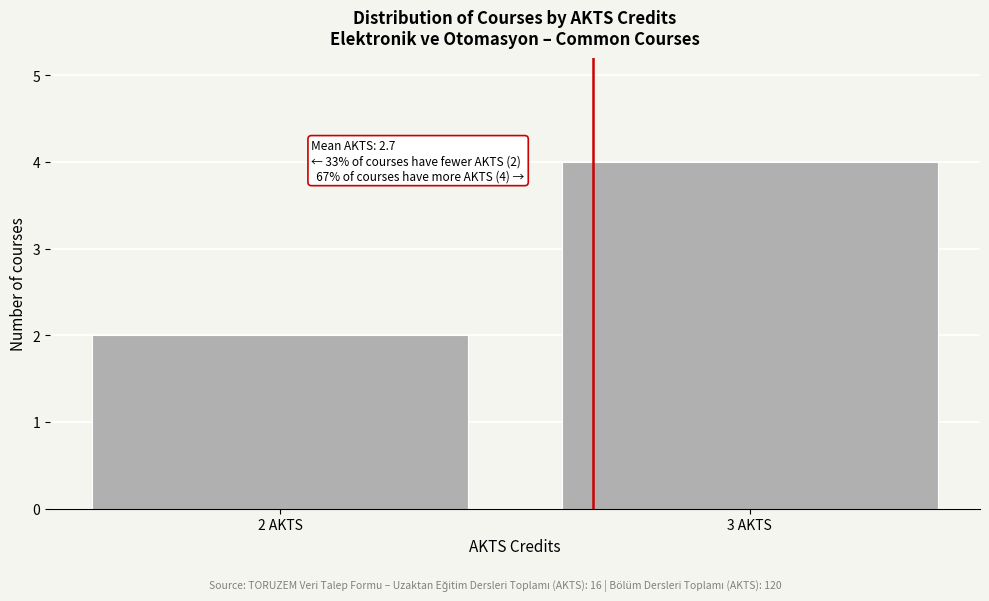

Reading left to right, what are all the values shown in this chart?

2	4